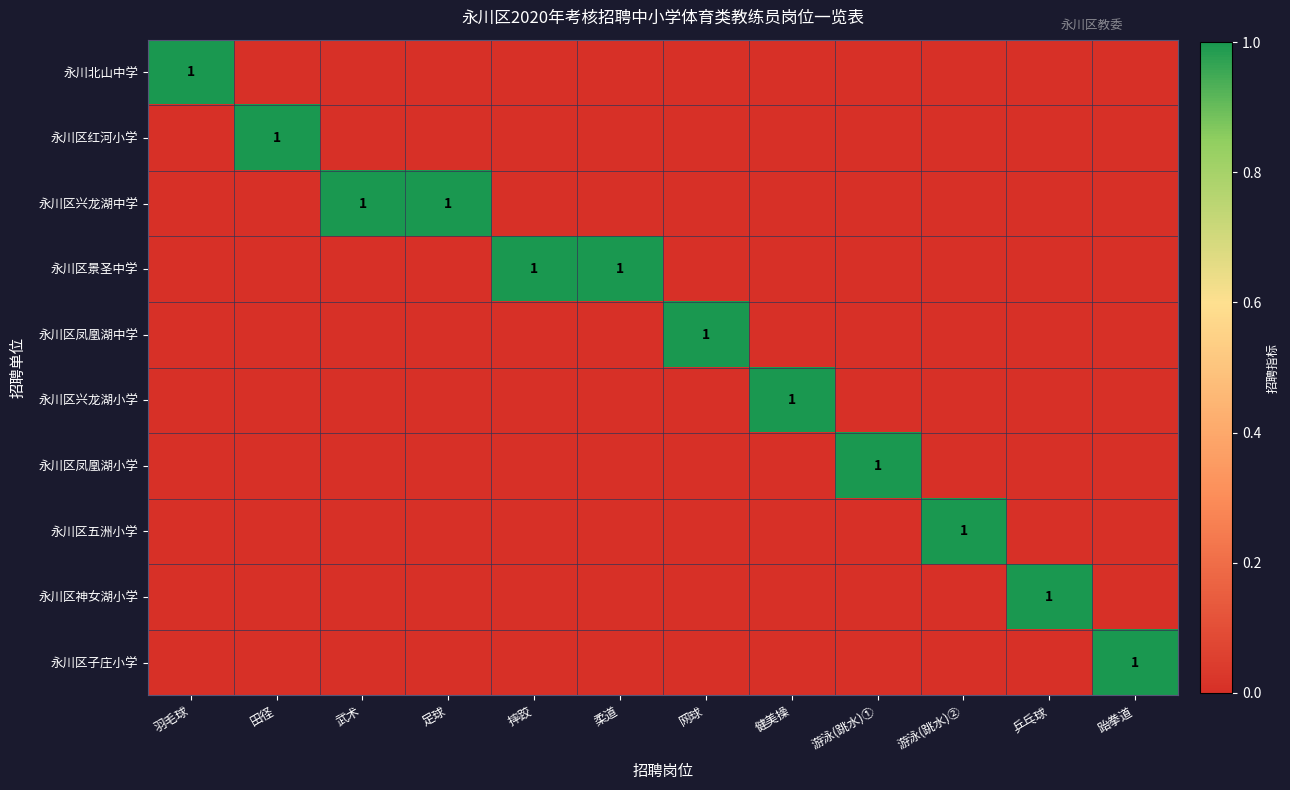

What is the difference between the highest and lowest values at 游泳(跳水)②?

1